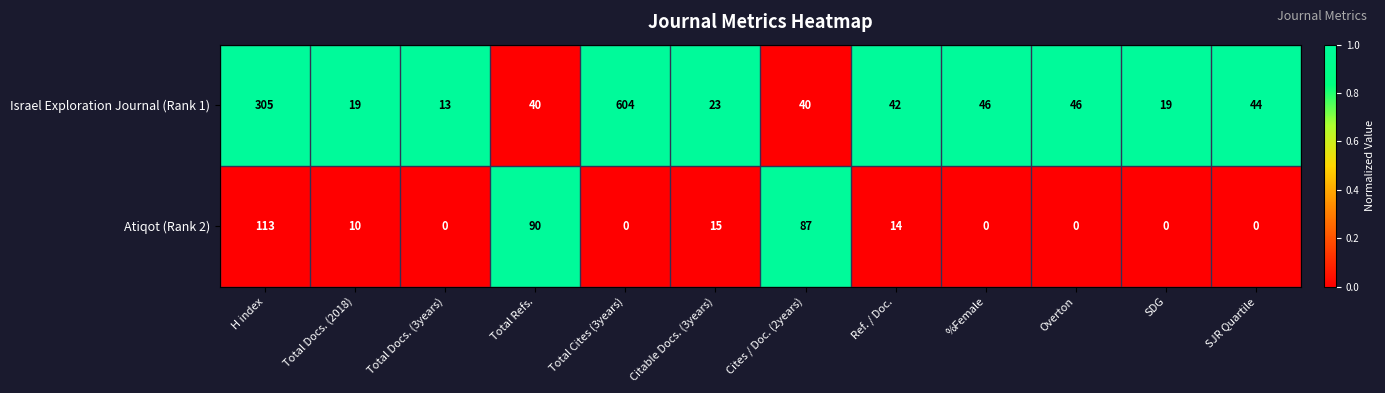

Is it true that Atiqot (Rank 2) equals 23 at Ref. / Doc.?

False